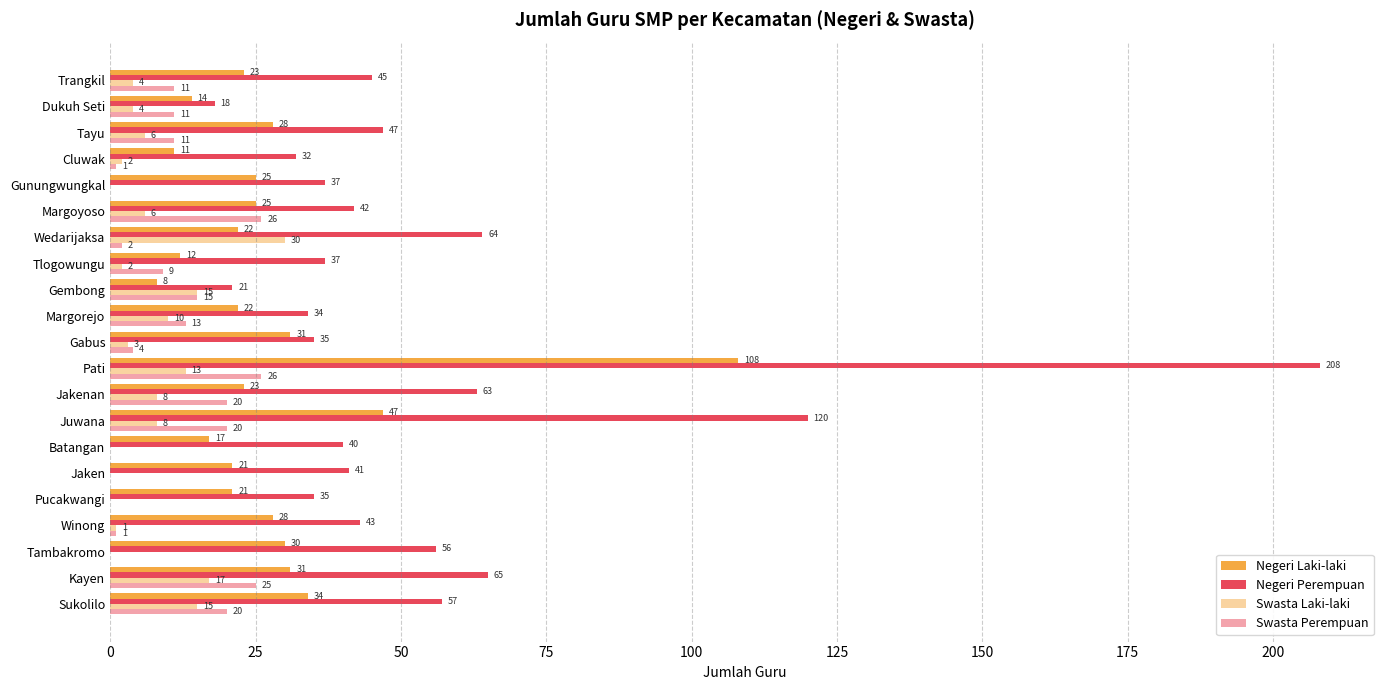

How many distinct data groups are displayed?

4